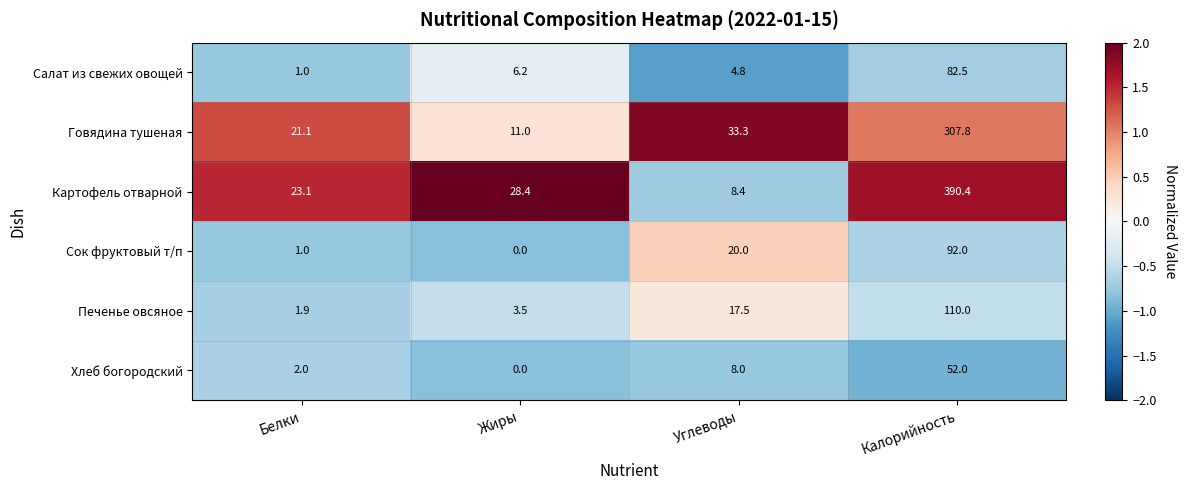

How many values in Сок фруктовый т/п are above zero?

3